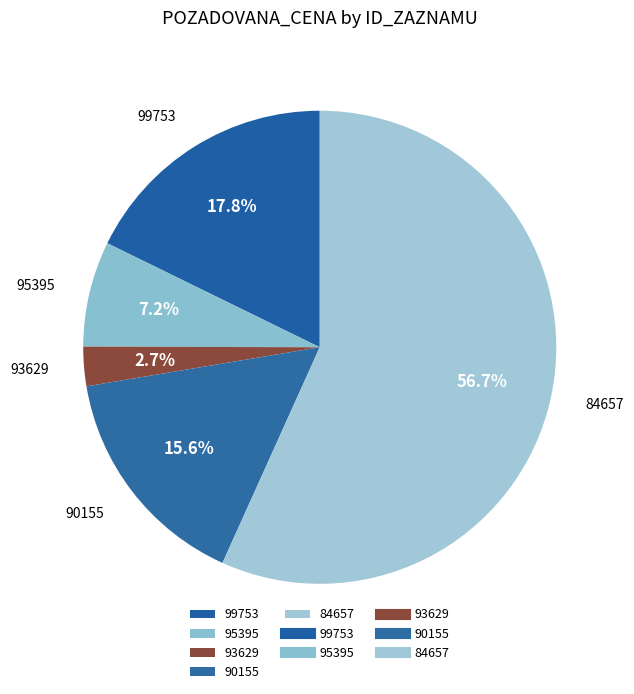

To the nearest percent, what is the difference between the largest and smallest slice percentages?

54%